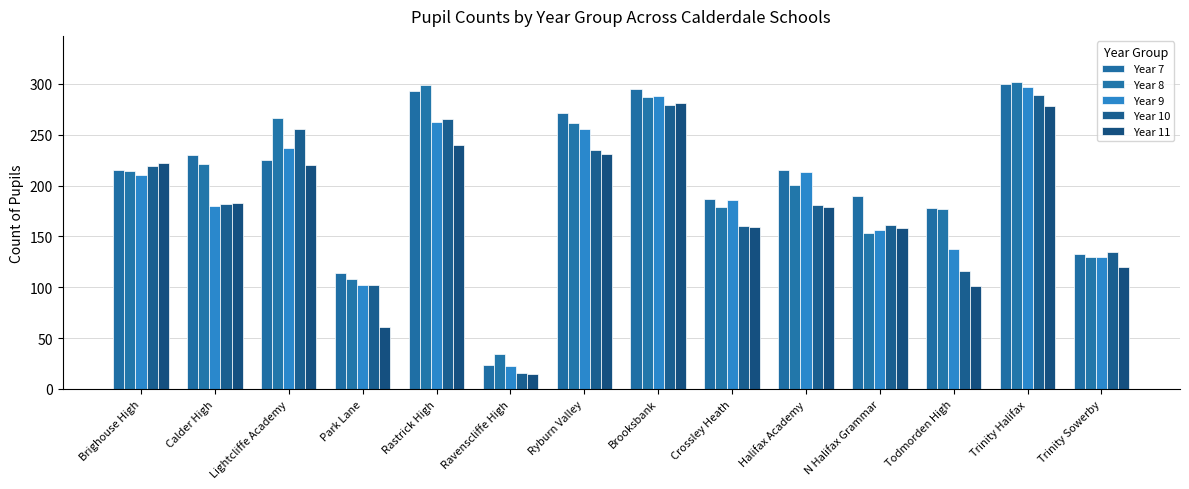

At which label does Year 9 reach its minimum?

Ravenscliffe High